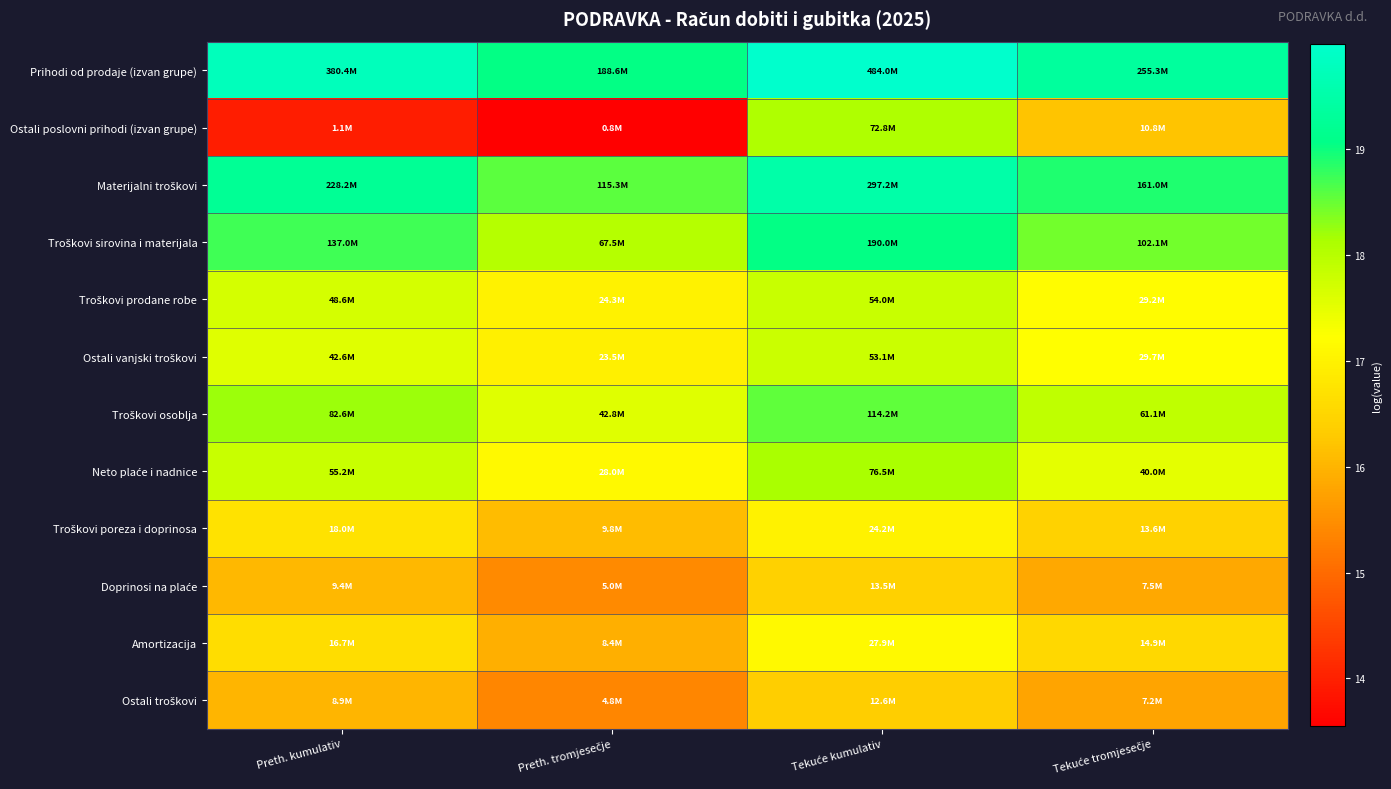

At which category is the sum across all series the highest?

Tekuće kumulativ